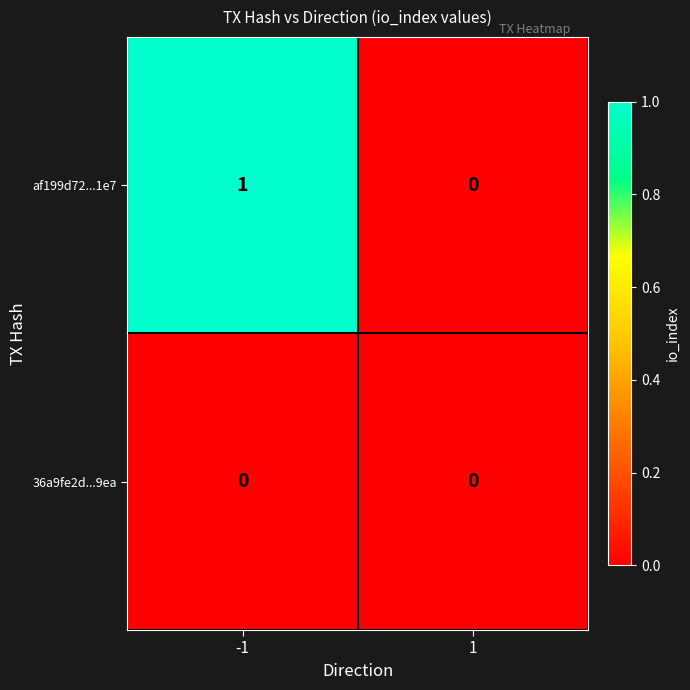

Rank the series by their maximum value, from highest to lowest.

af199d72...1e7, 36a9fe2d...9ea